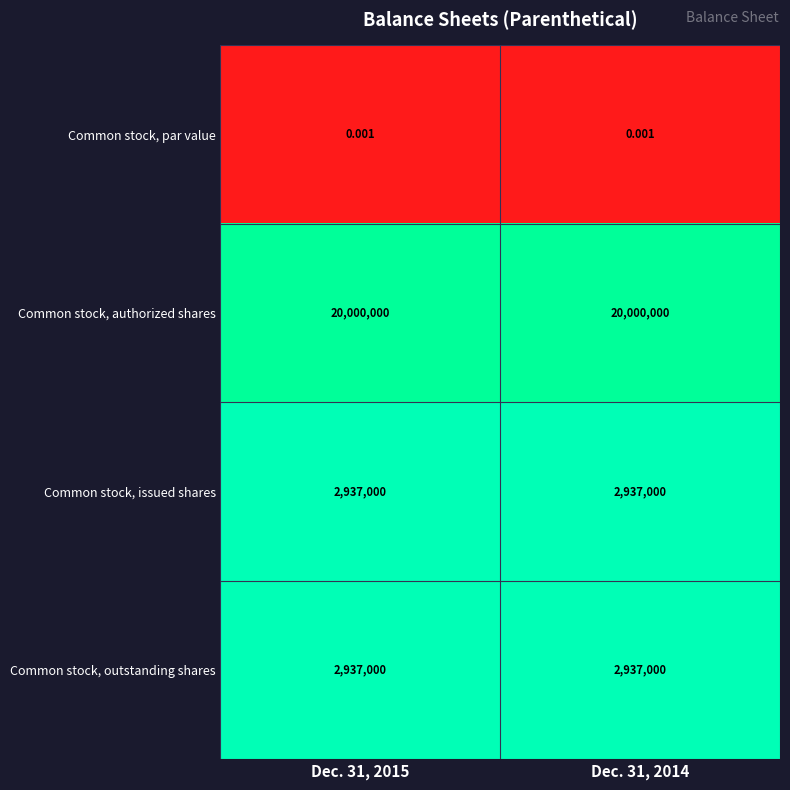

Which series has the largest total across all categories?

Common stock, authorized shares